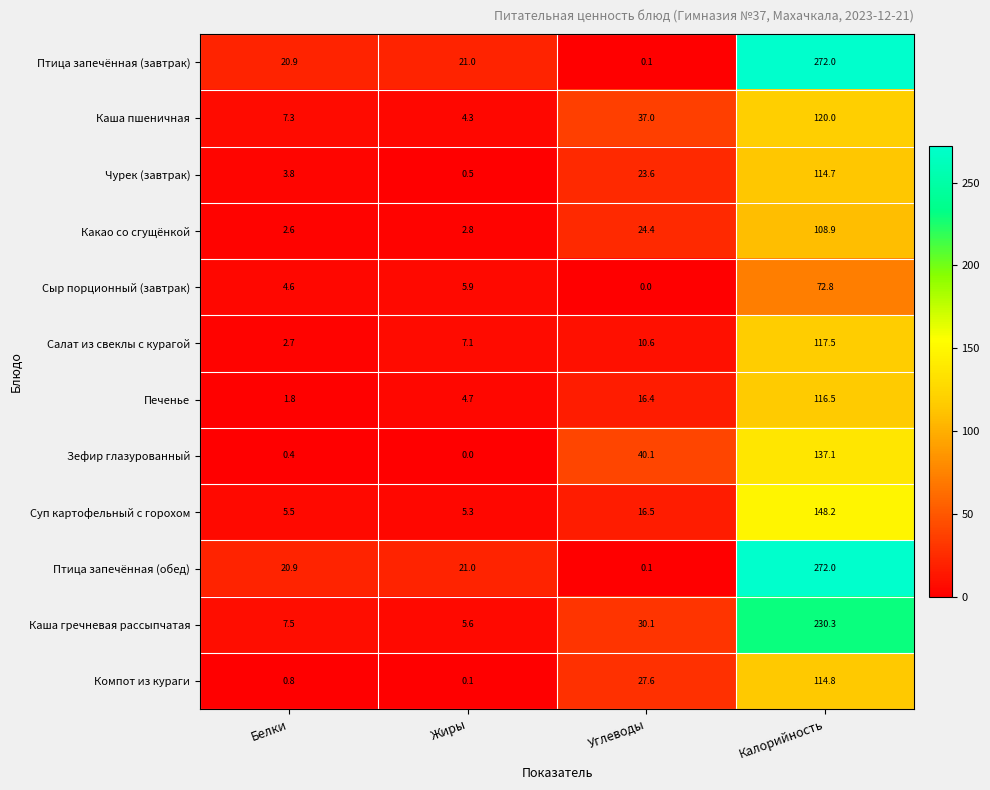

The value of Птица запечённая (завтрак) at Калорийность is 272.0. True or false?

True